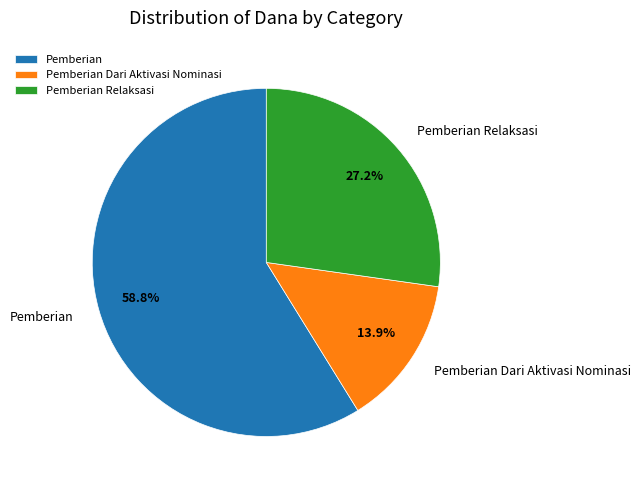

What is the largest slice in the pie chart?

Pemberian